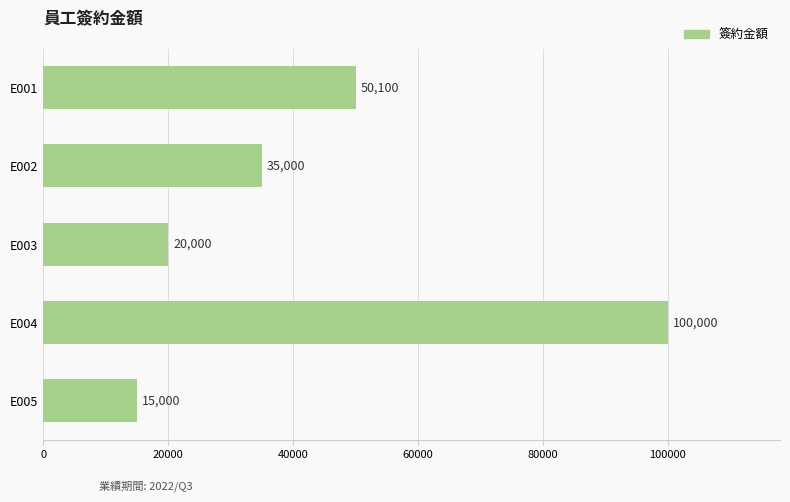

The value at E003 is 20000. True or false?

True